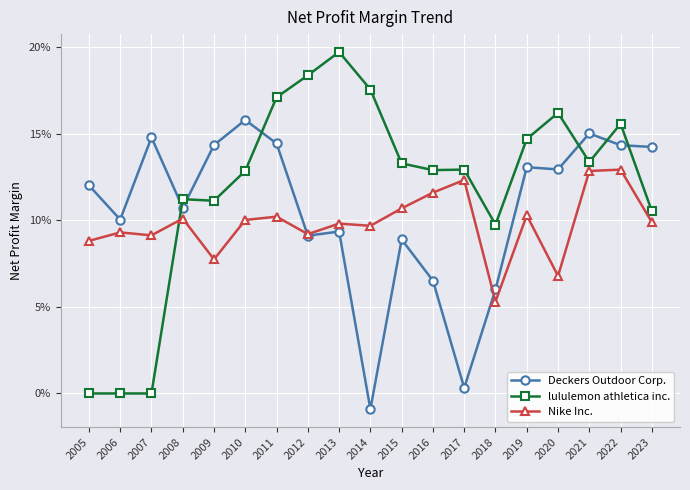

True or false: lululemon athletica inc. and Nike Inc. intersect in this chart.

True